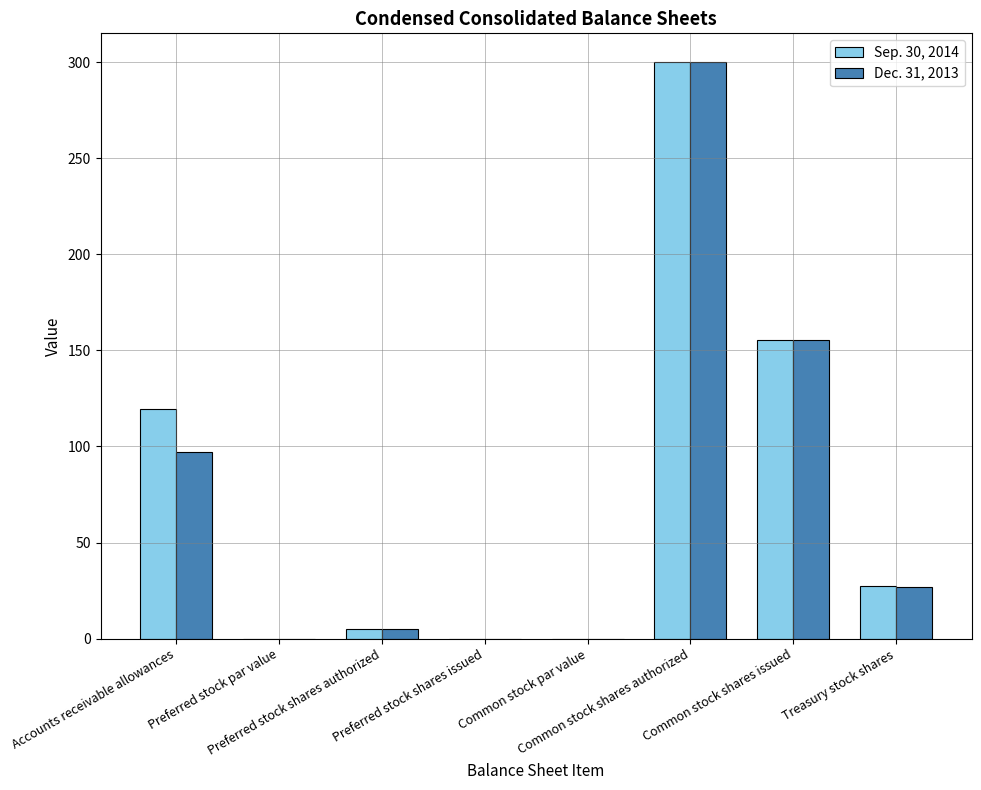

What is the greatest value displayed?

300.0